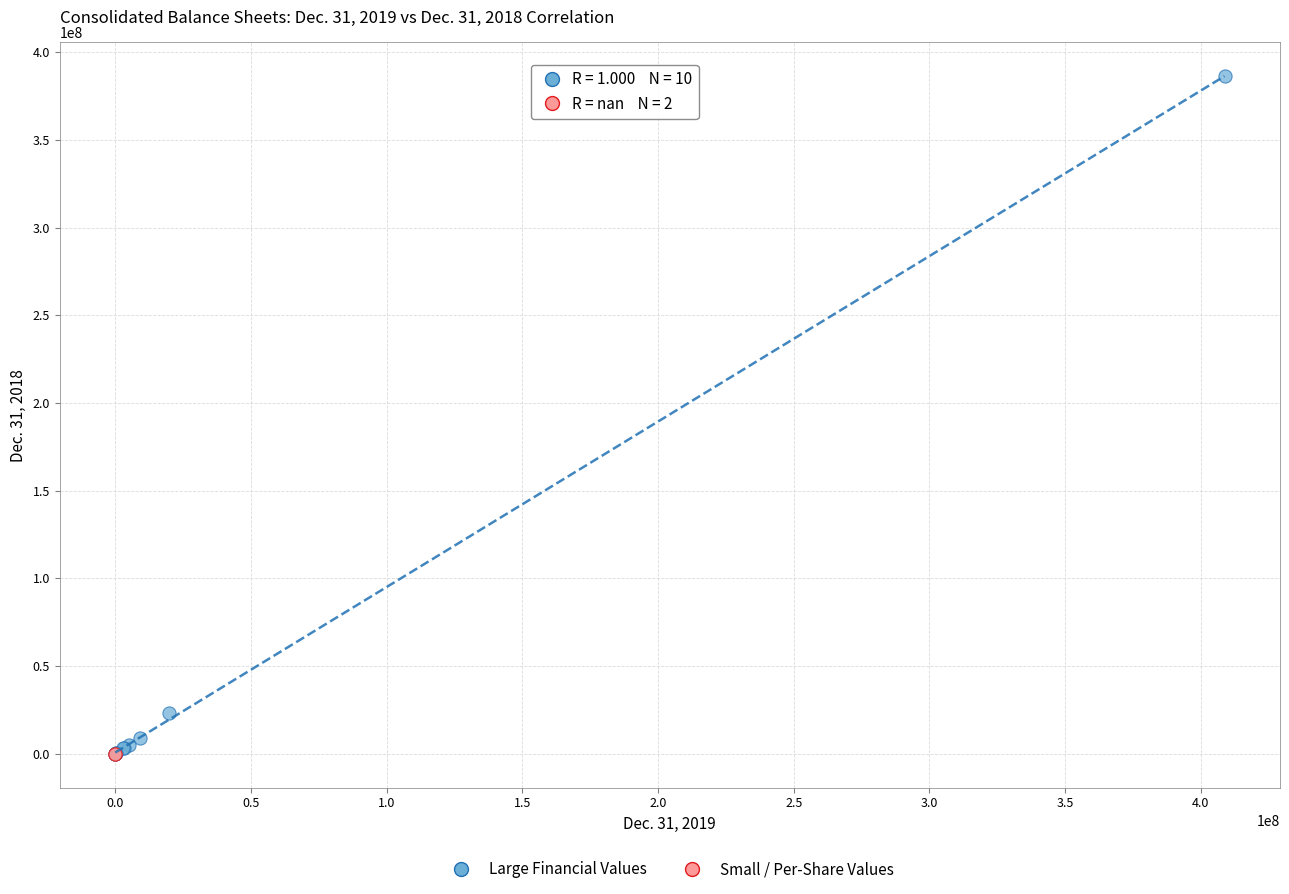

What are all the series names shown in the legend?

Large Financial Values, Small / Per-Share Values